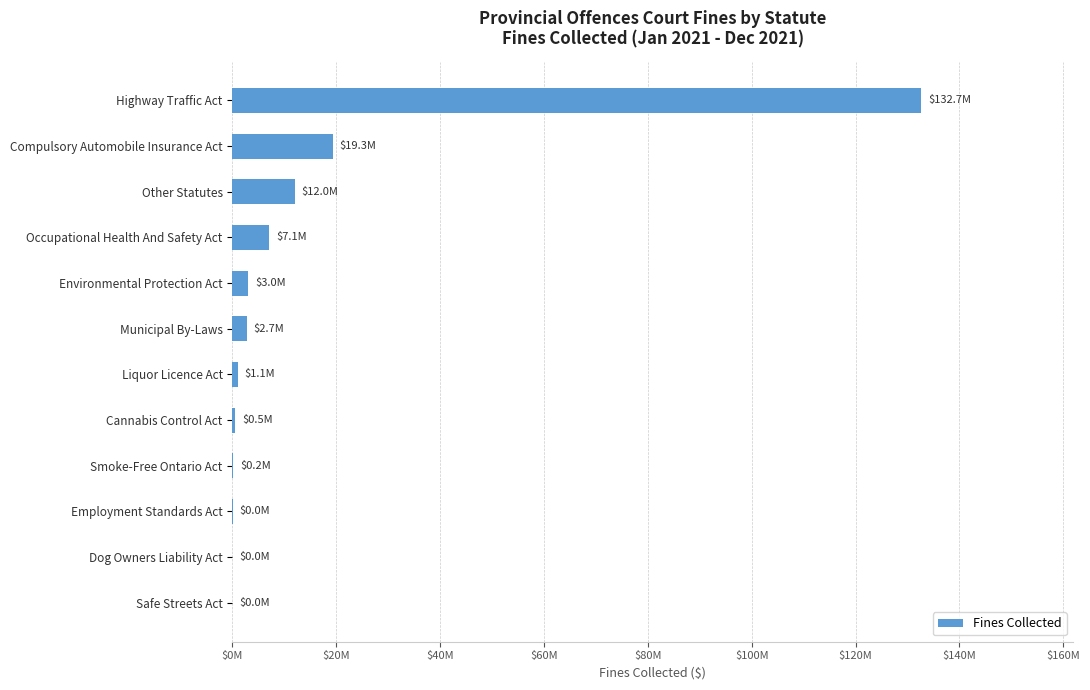

How many series are shown in this chart?

1